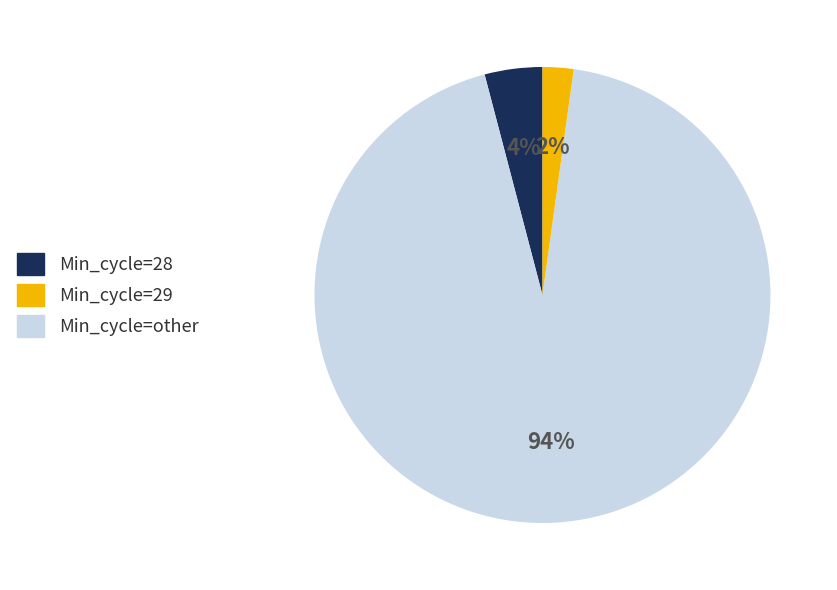

Is there any slice that represents more than half of the pie?

Yes